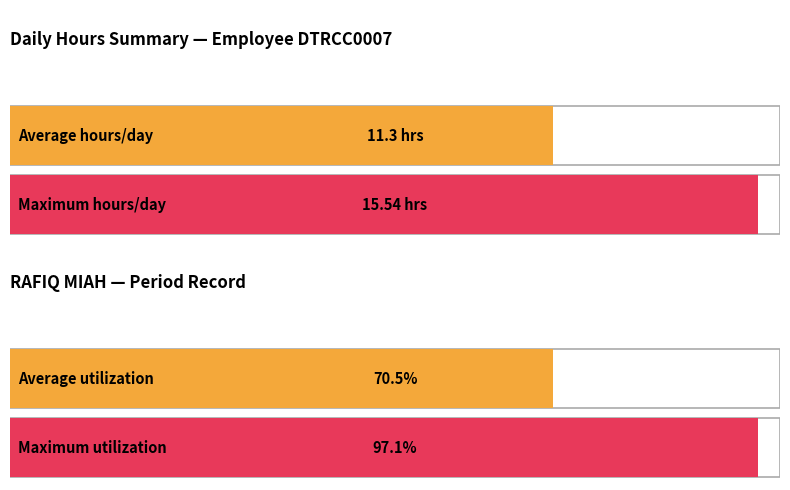

Are the bars grouped side by side (vs. stacked)?

No